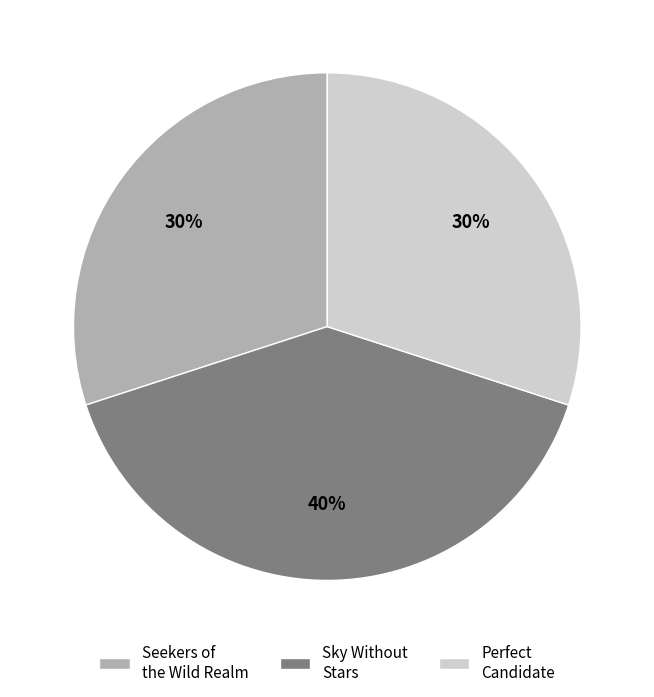

To the nearest percent, what is the average slice percentage?

33%